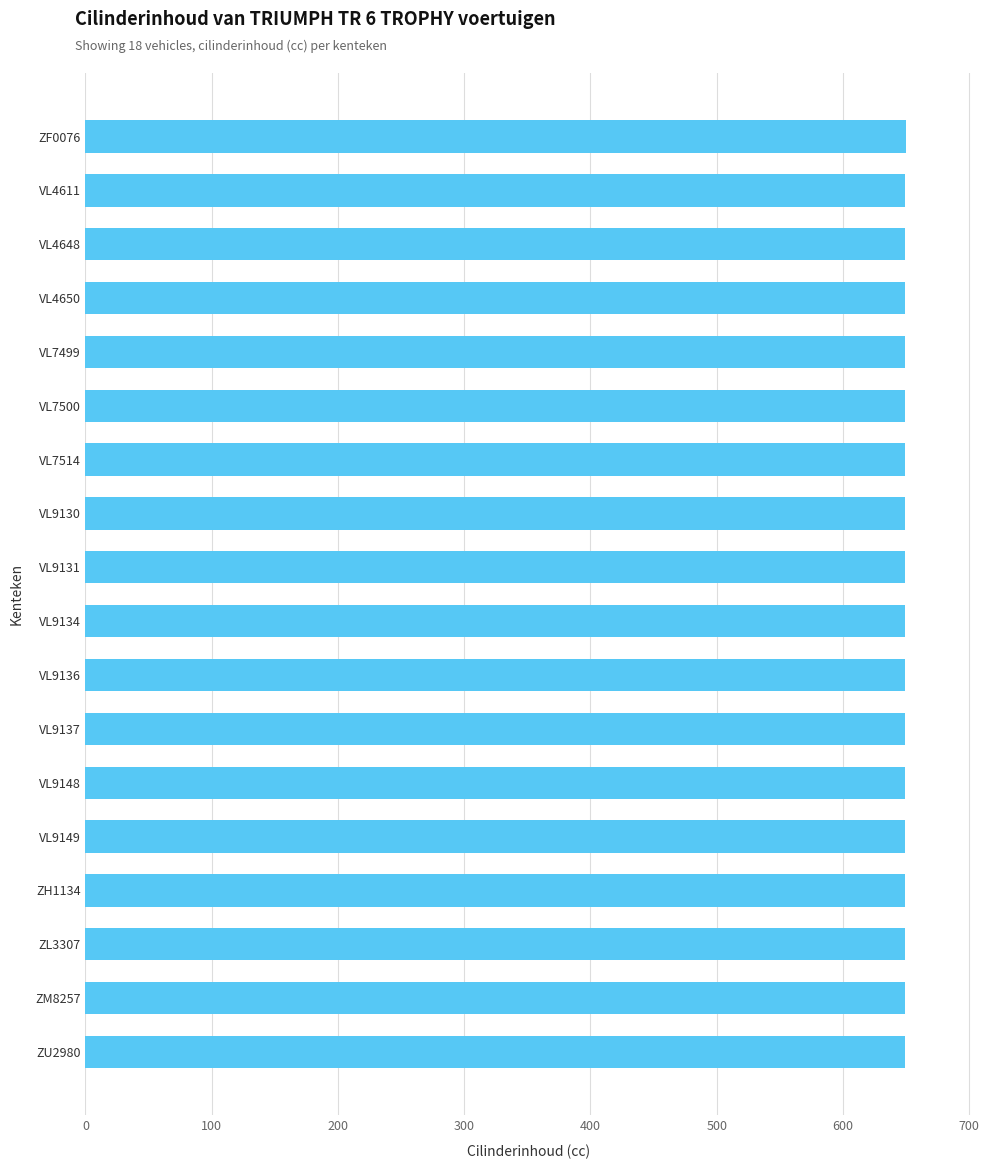

What position from the top is ZL3307?

16